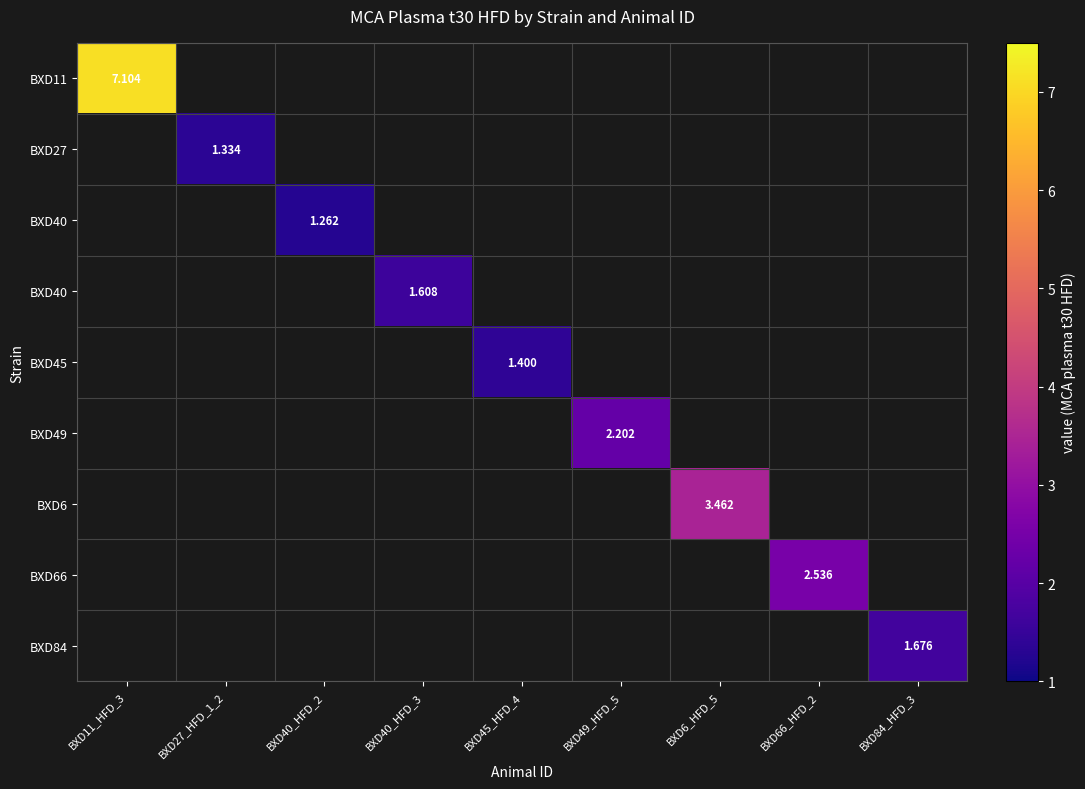

What is the greatest value displayed?

7.1